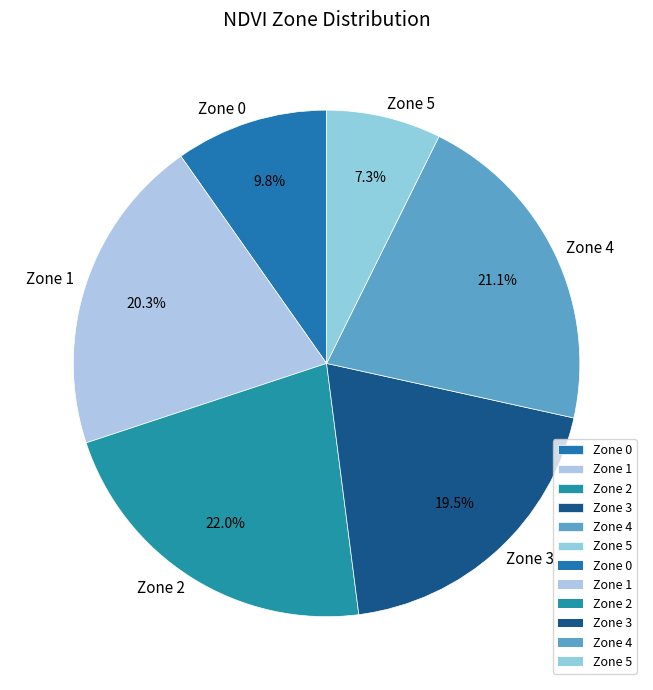

Which category has the smallest portion of the pie?

Zone 5